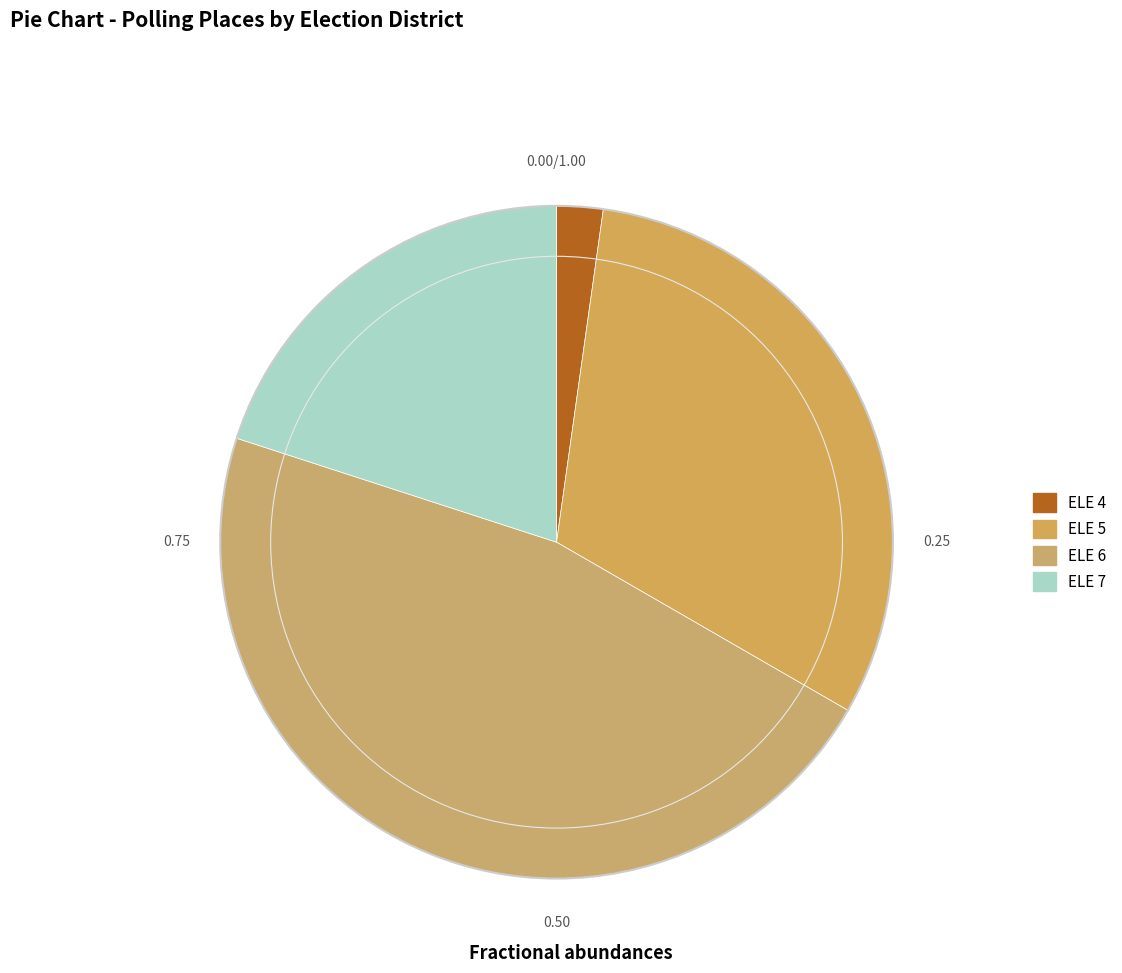

How many slices are in this pie chart?

4